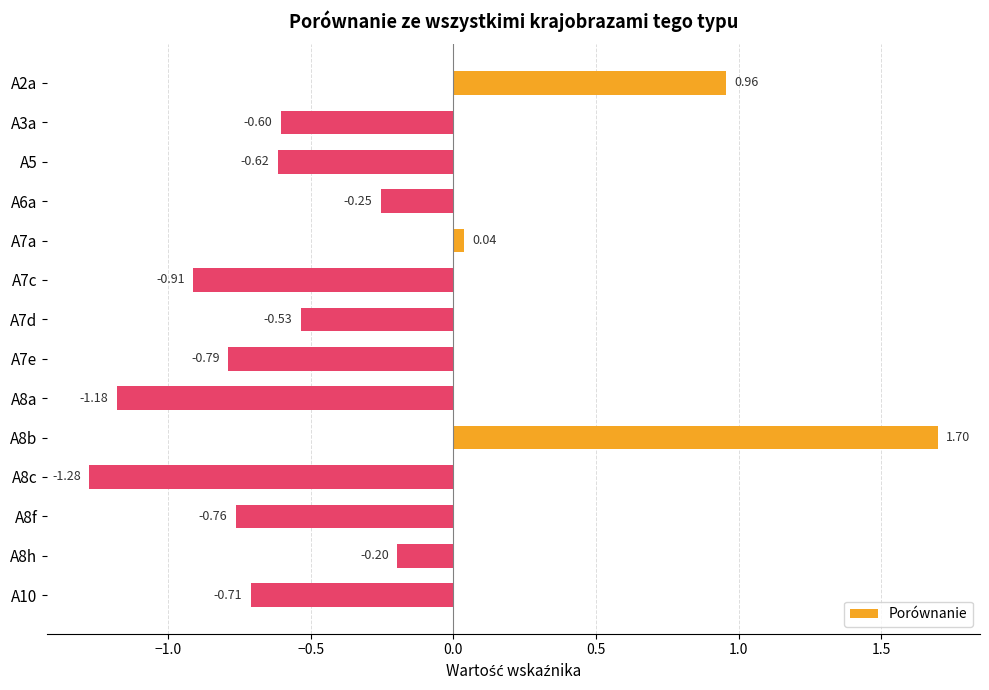

What is the average value?

-0.4